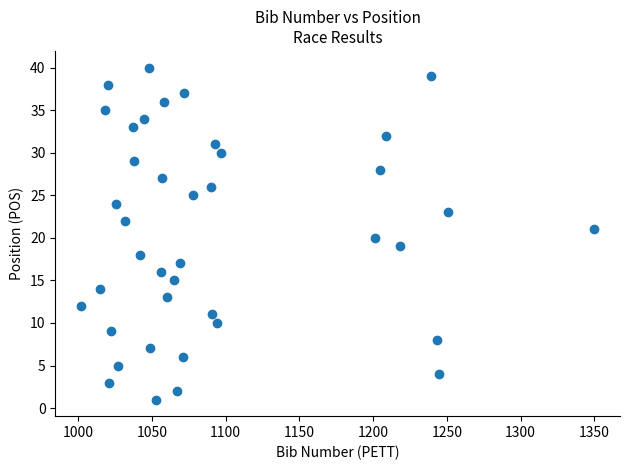

What is the range of X values (max minus min)?

348